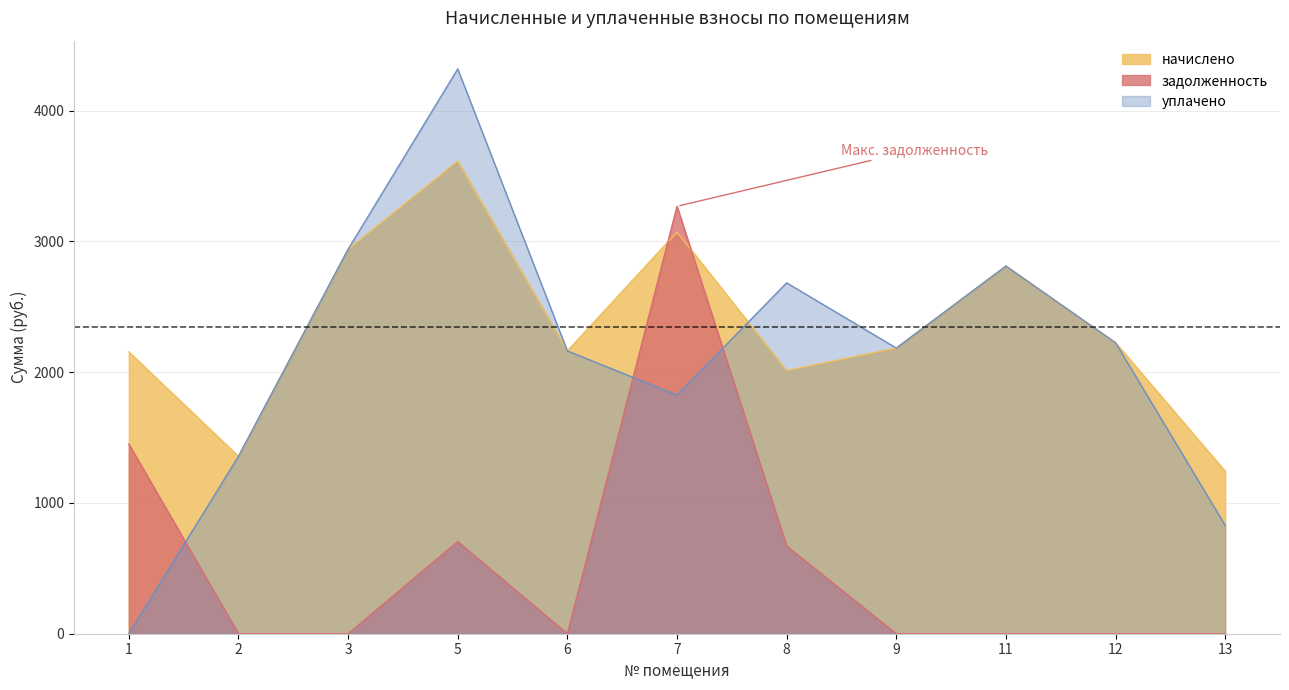

What is the difference between the highest and lowest values at 8?

2012.6